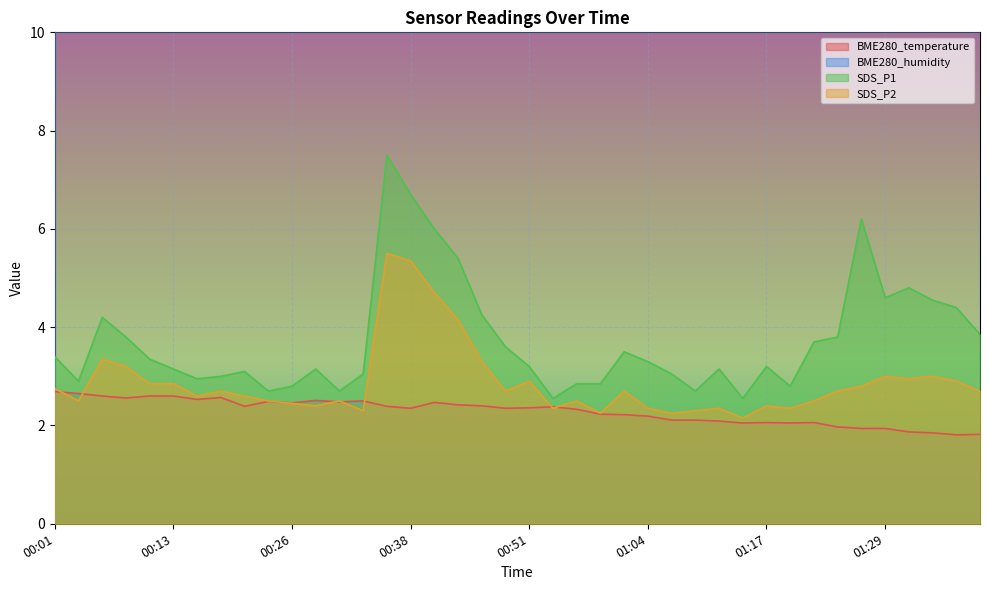

Reading left to right, what are all the values shown in this chart?

BME280_temperature: 2.7	2.6	2.6	2.6	2.6	2.6	2.5	2.6	2.4	2.5	2.5	2.5	2.5	2.5	2.4	2.4	2.5	2.4	2.4	2.4	2.4	2.4	2.3	2.2	2.2	2.2	2.1	2.1	2.1	2.0	2.1	2.0	2.1	2.0	1.9	1.9	1.9	1.9	1.8	1.8
SDS_P1: 3.4	2.9	4.2	3.8	3.4	3.1	3.0	3.0	3.1	2.7	2.8	3.1	2.7	3.0	7.5	6.7	6.0	5.4	4.2	3.6	3.2	2.5	2.9	2.9	3.5	3.3	3.0	2.7	3.1	2.5	3.2	2.8	3.7	3.8	6.2	4.6	4.8	4.5	4.4	3.9
SDS_P2: 2.8	2.5	3.4	3.2	2.9	2.9	2.6	2.7	2.6	2.5	2.5	2.4	2.5	2.3	5.5	5.3	4.7	4.2	3.3	2.7	2.9	2.4	2.5	2.2	2.7	2.4	2.2	2.3	2.4	2.1	2.4	2.4	2.5	2.7	2.8	3.0	3.0	3.0	2.9	2.7